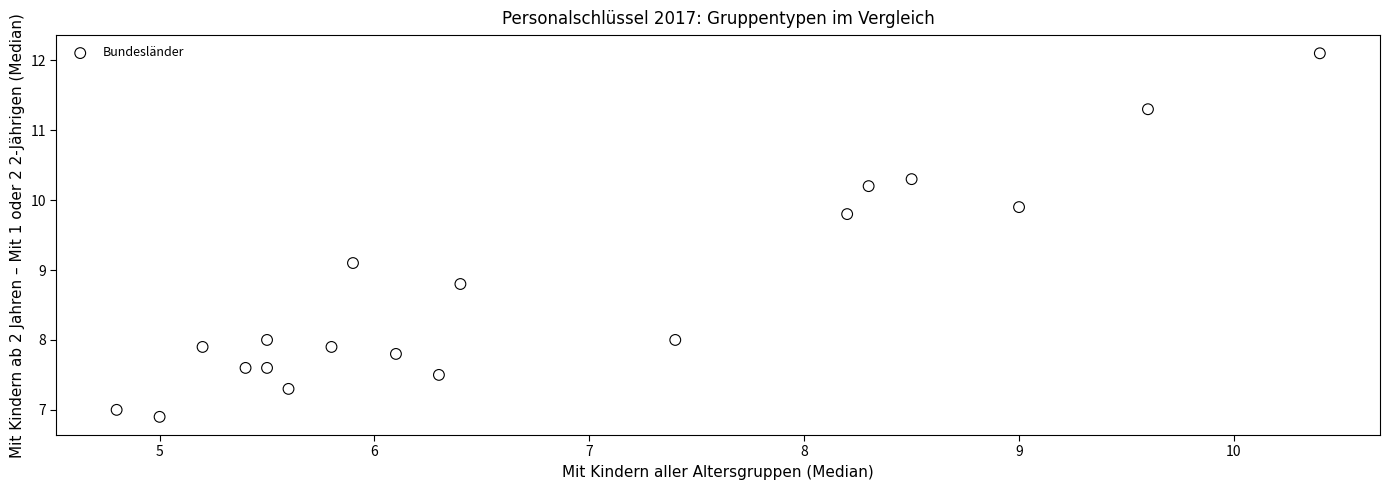

What is the range of X values (max minus min)?

5.6